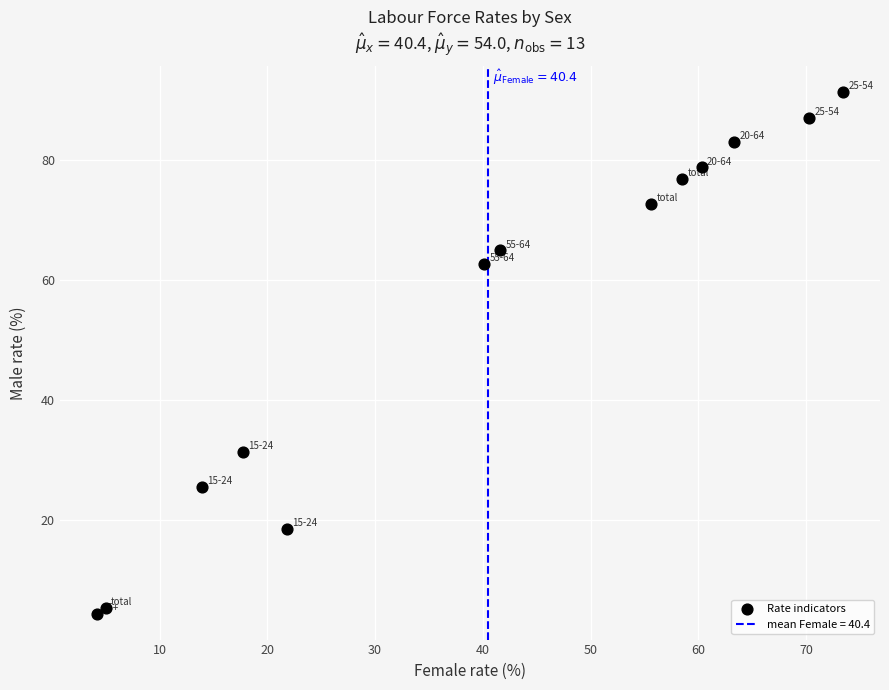

What is the range of X values (max minus min)?

69.2